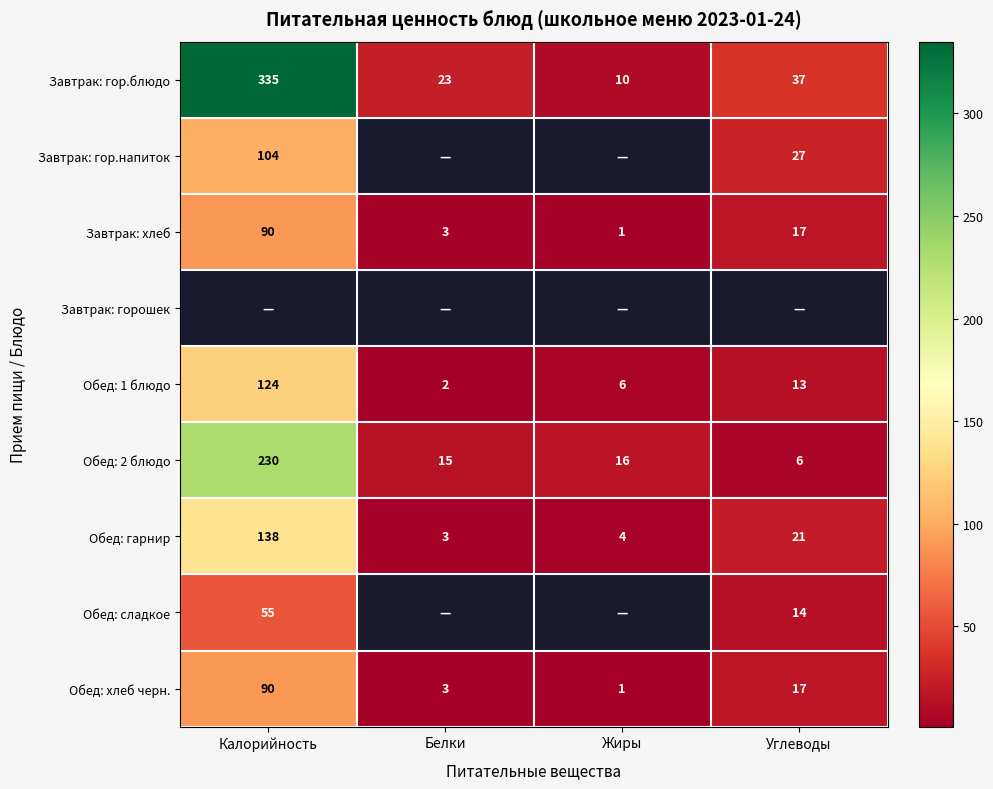

What is the difference between the highest and lowest values at Калорийность?

280.0